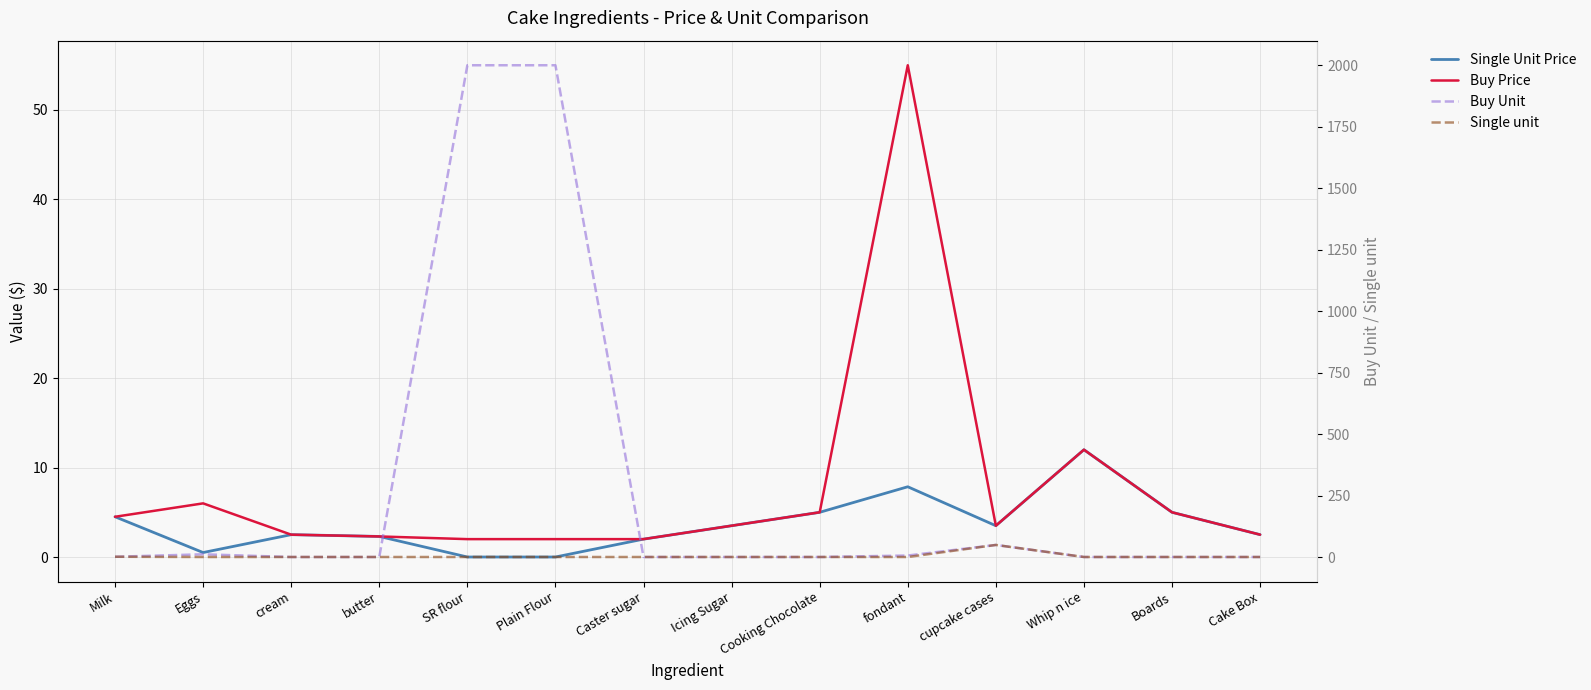

What is the approximate value of Single Unit Price at butter?

2.3